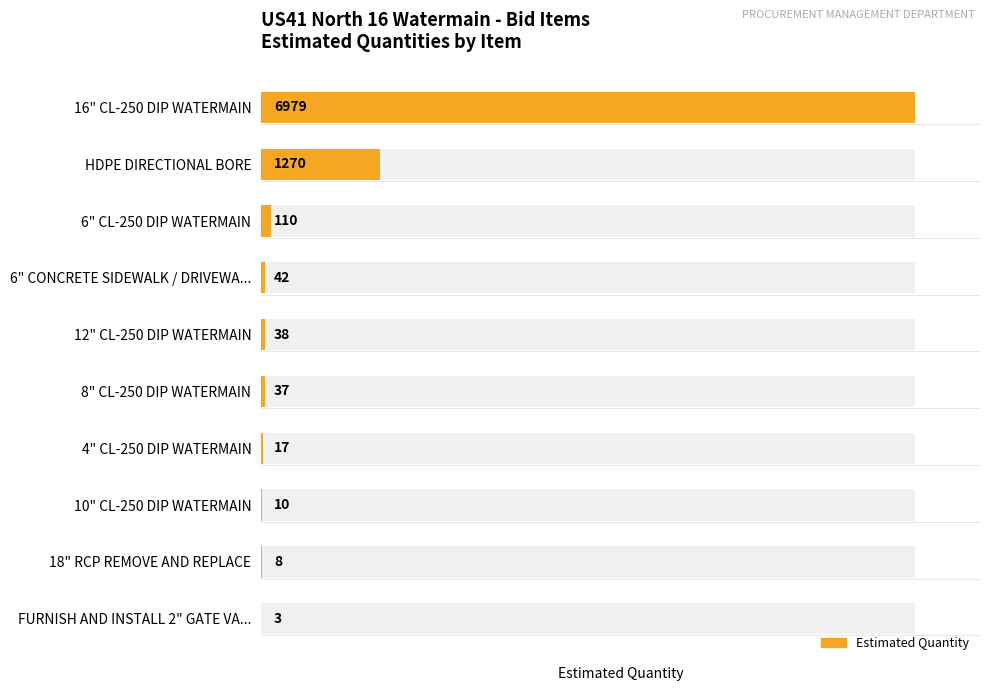

List the labels in order of value, smallest first.

FURNISH AND INSTALL 2" GATE VA..., 18" RCP REMOVE AND REPLACE, 10" CL-250 DIP WATERMAIN, 4" CL-250 DIP WATERMAIN, 8" CL-250 DIP WATERMAIN, 12" CL-250 DIP WATERMAIN, 6" CONCRETE SIDEWALK / DRIVEWA..., 6" CL-250 DIP WATERMAIN, HDPE DIRECTIONAL BORE, 16" CL-250 DIP WATERMAIN